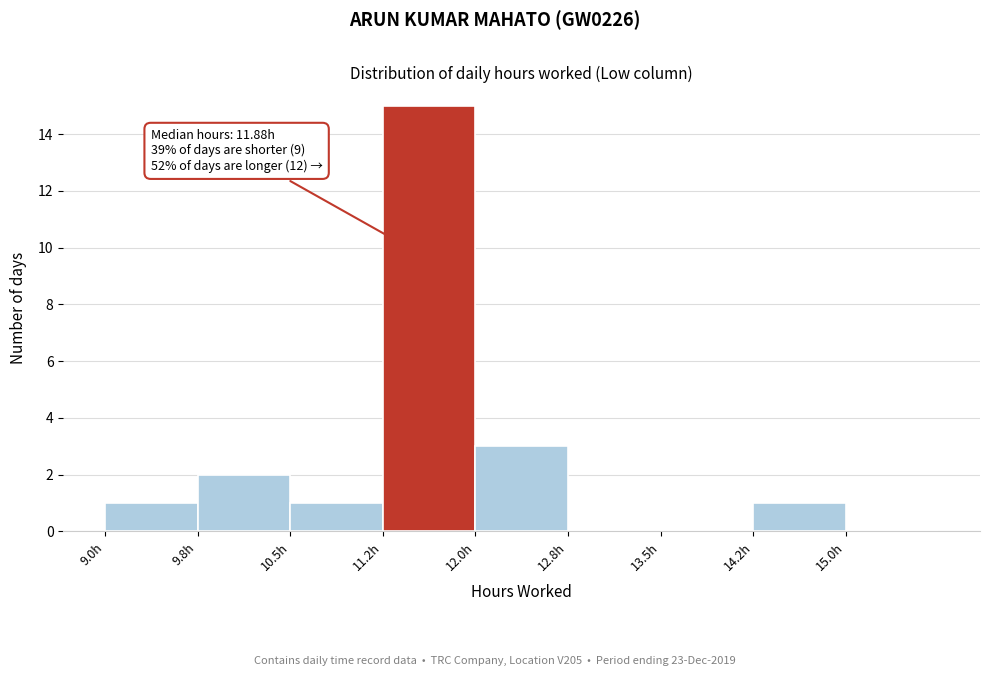

Over which range of the x-axis is the bar tallest?

11.25 to 12.00